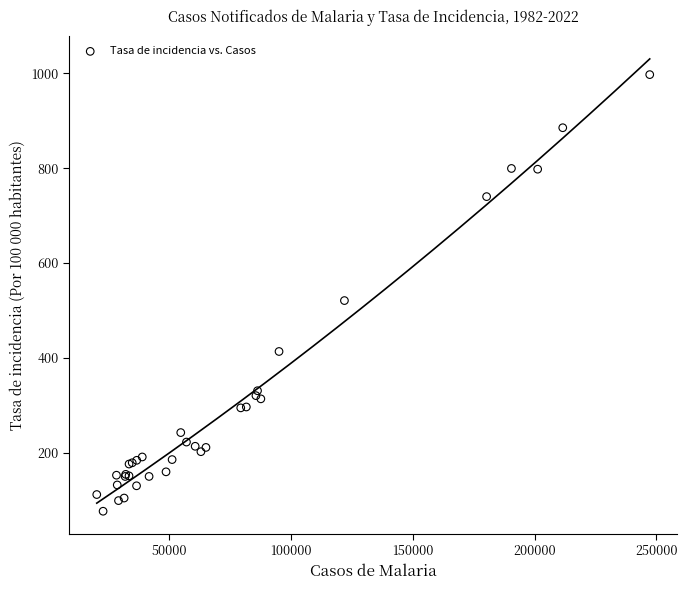

What Y value in the scatter plot is closest to 537?

521.1